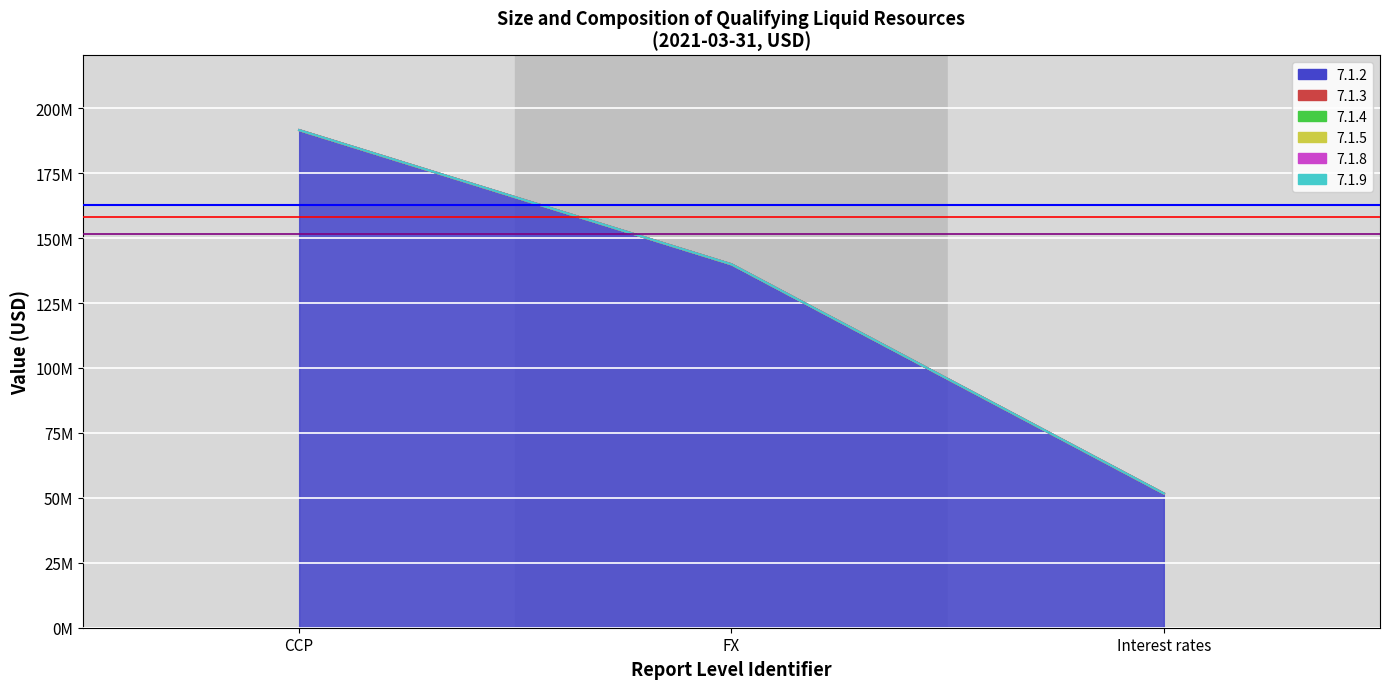

Does the chart display data point markers on the line(s)?

No